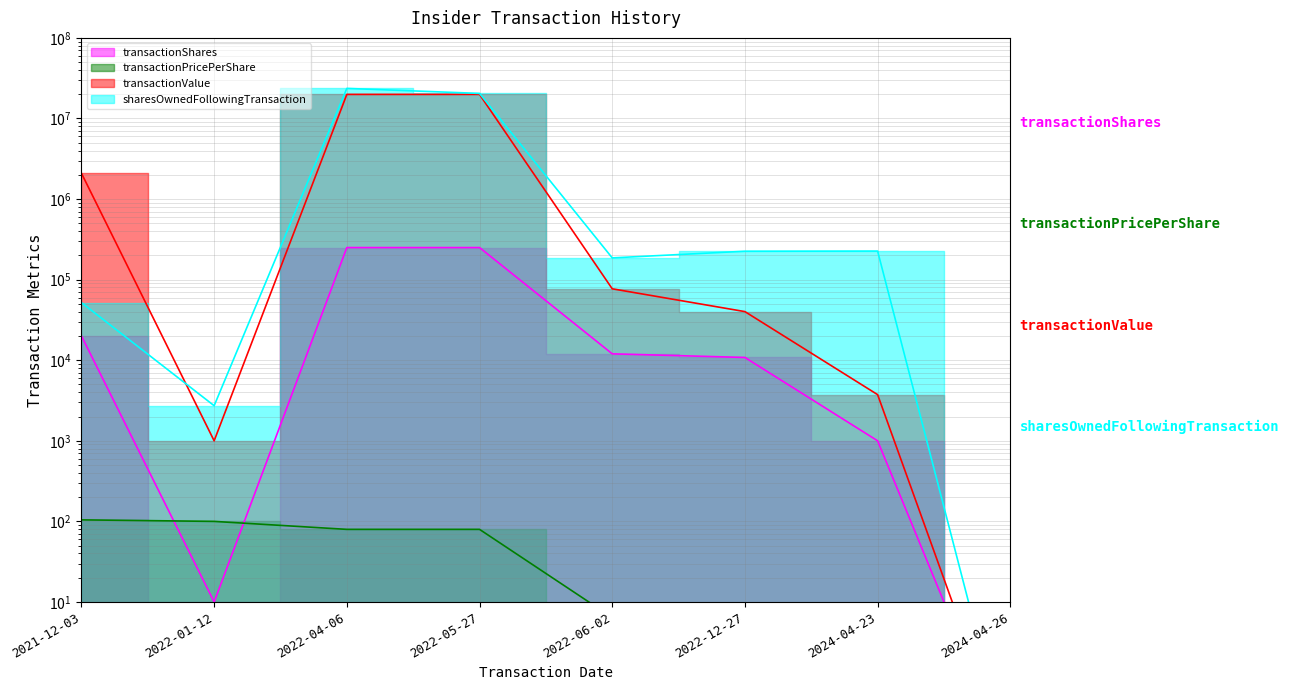

True or false: transactionPricePerShare has a value of 104.5 at 2021-12-03.

True